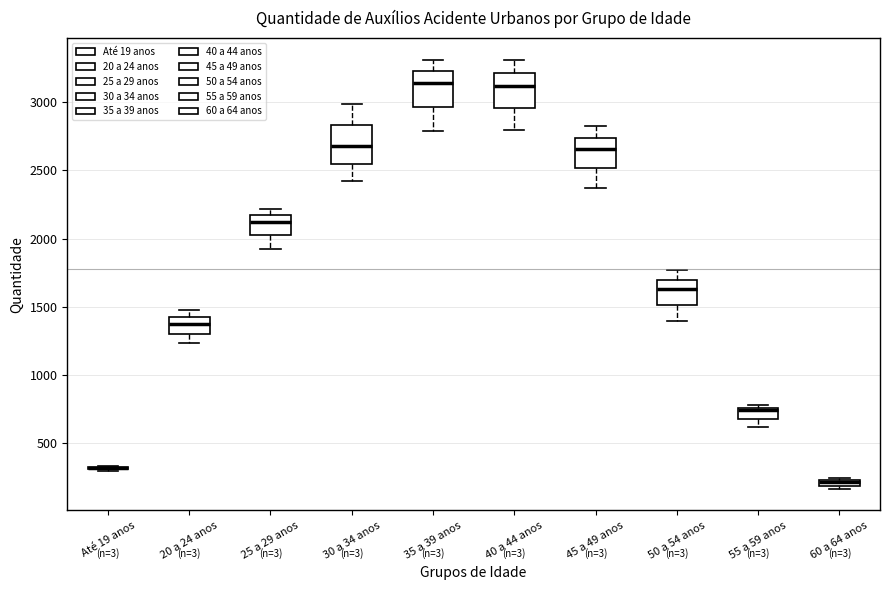

Where is the lower edge of the box for 20 a 24 anos on the y-axis? The values are not printed on the chart, so give them approximately, as read against the axis.

1300